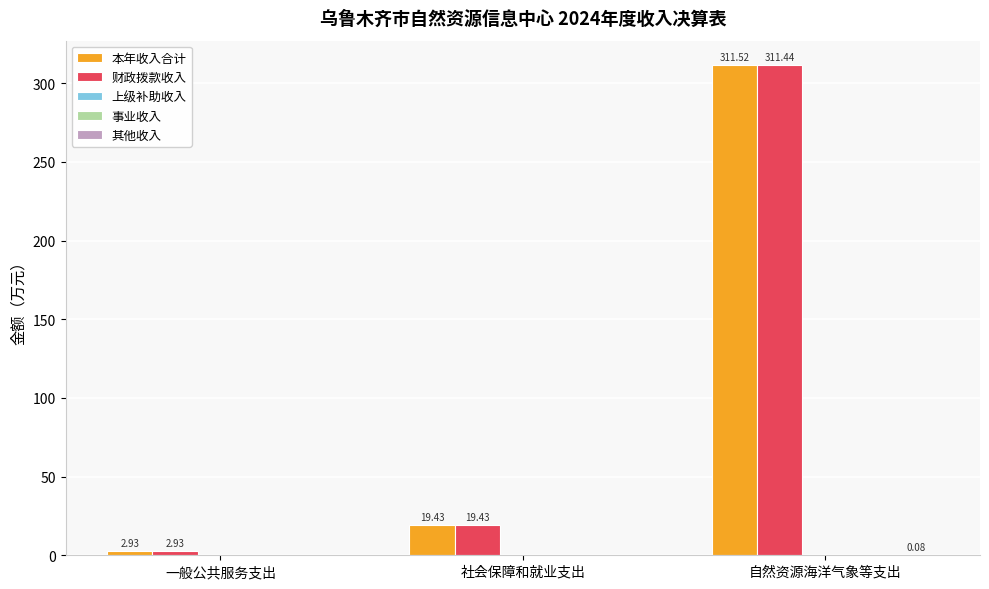

What is the minimum value for 本年收入合计?

2.9